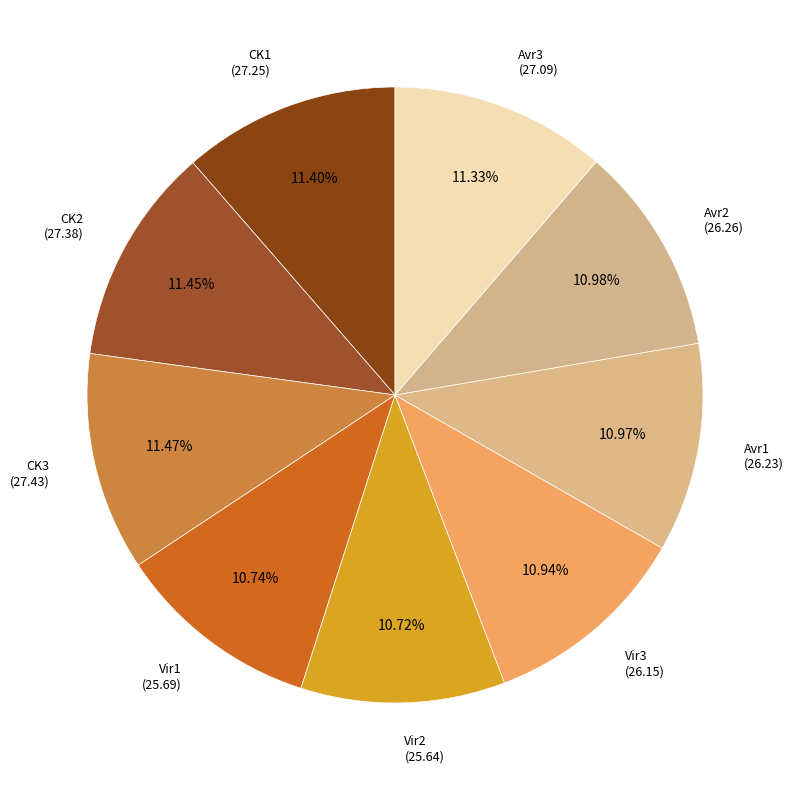

Which slice is the largest?

CK3